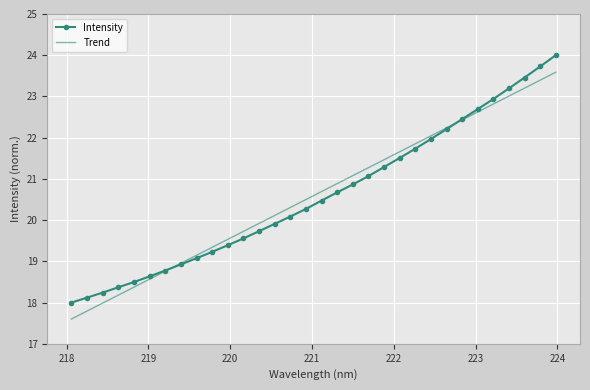

Which series has the widest spread of values?

Intensity